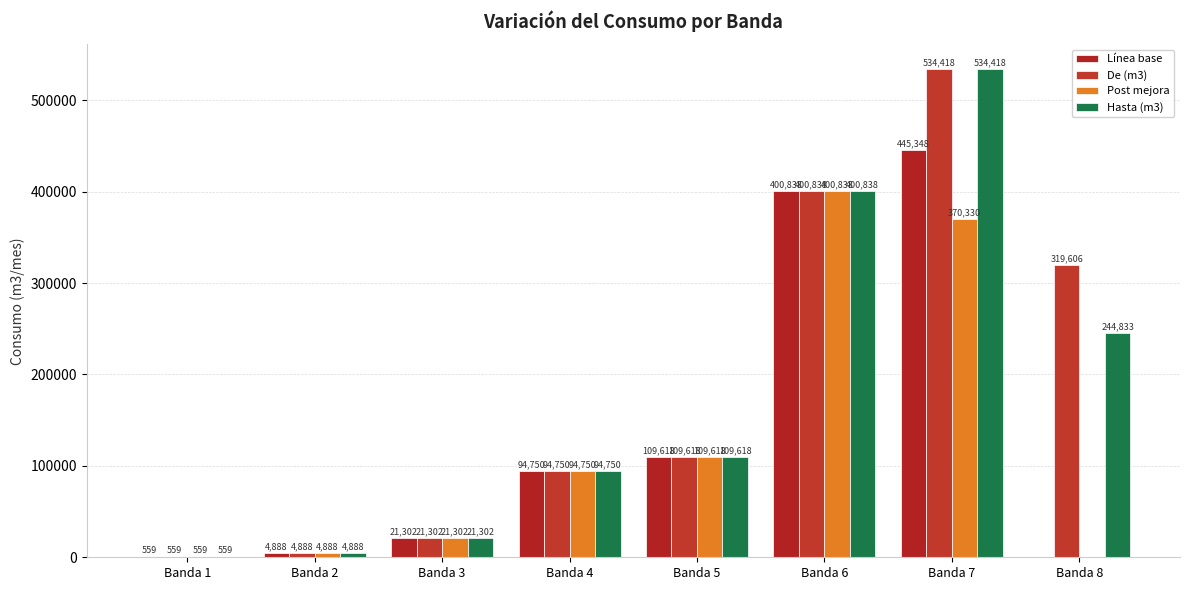

How many groups of bars are there?

8